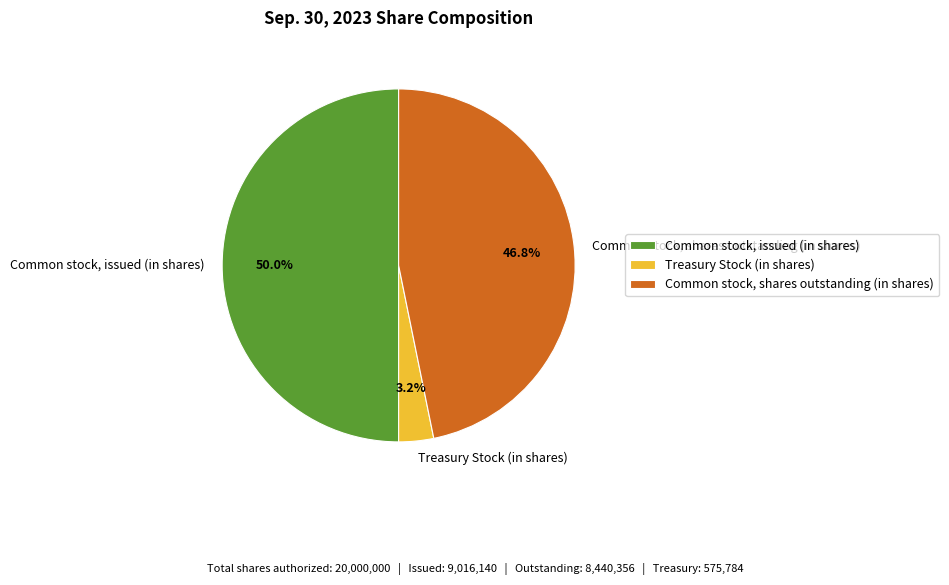

To the nearest percent, what percentage of the pie is Common stock, shares outstanding (in shares)?

47%